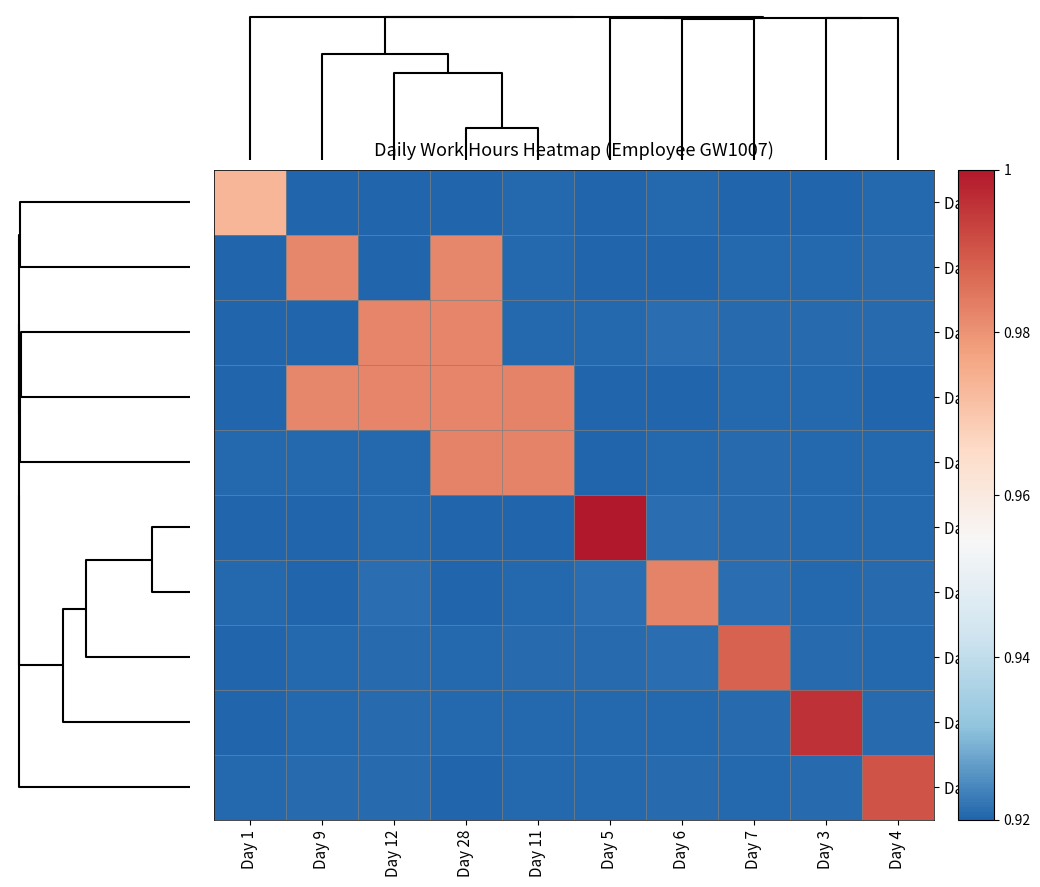

List the series in order of their peak value, highest first.

Day 5, Day 3, Day 4, Day 7, Day 6, Day 28, Day 11, Day 12, Day 9, Day 1